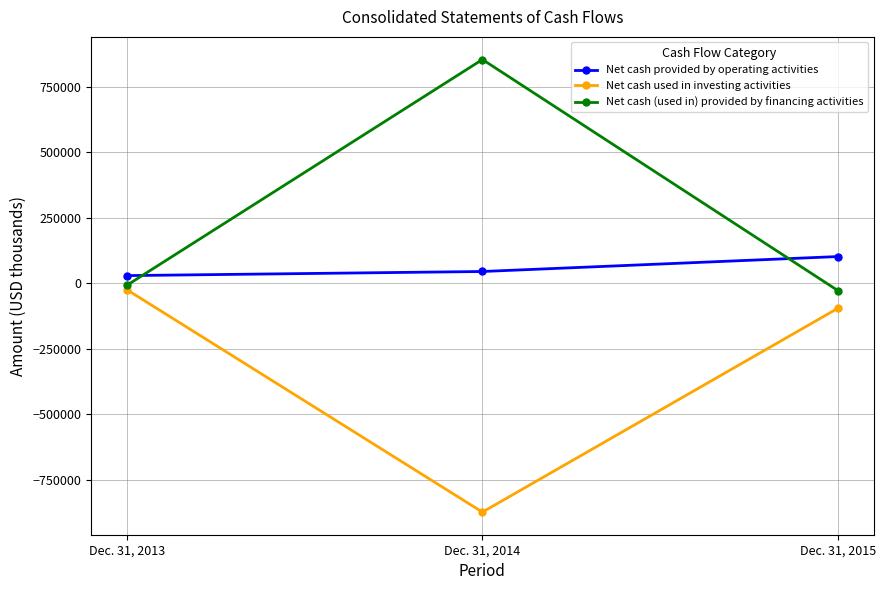

What is the difference between the Net cash used in investing activities values at Dec. 31, 2015 and Dec. 31, 2014?

778601